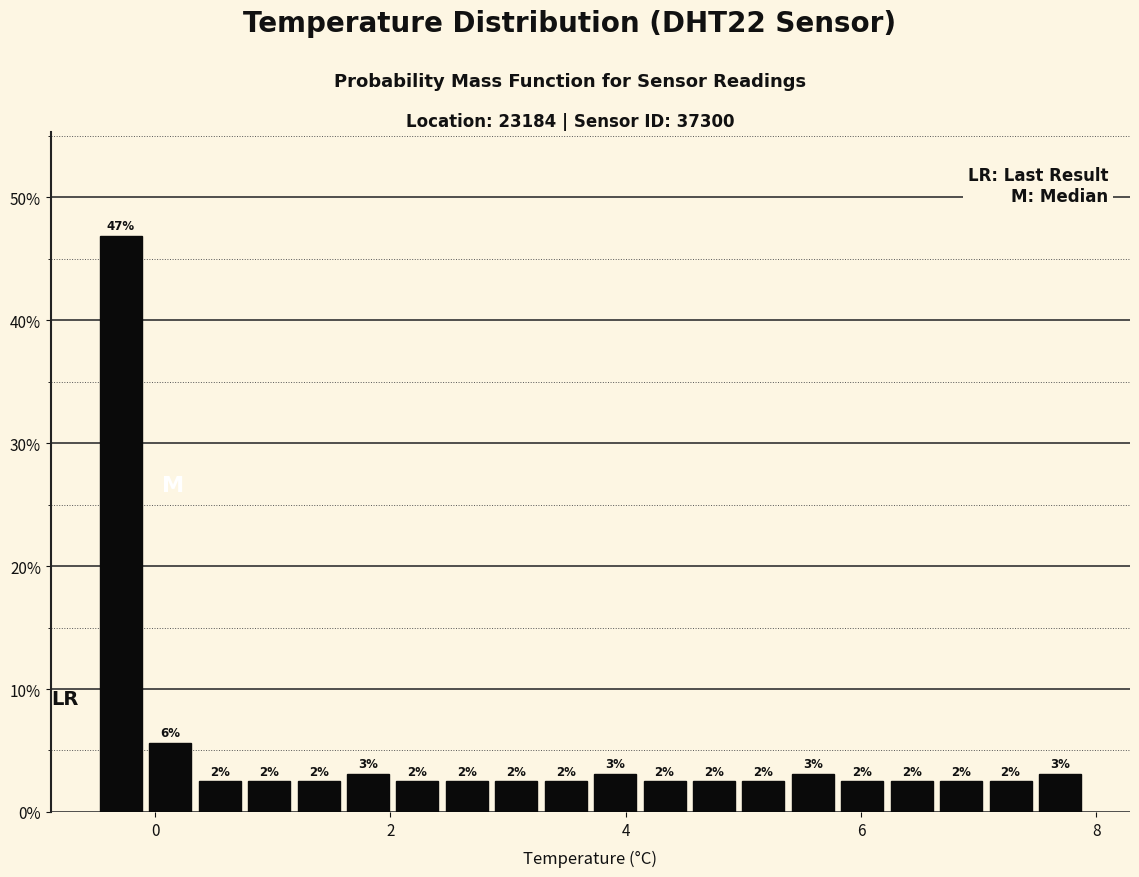

Around what value on the x-axis is the tallest bar? Give the approximate position of its centre, as read against the axis.

-0.2